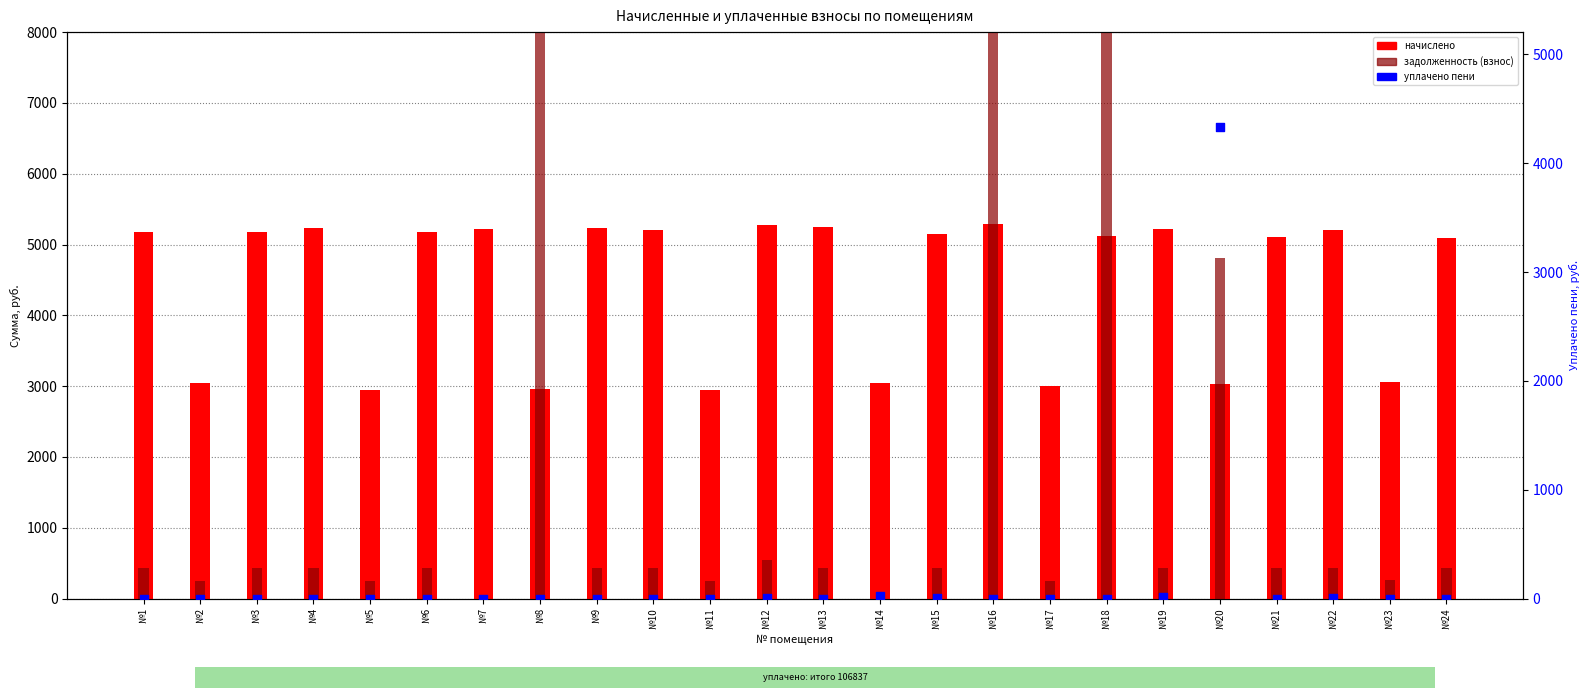

Is the value of уплачено пени at №19 greater than the value of начислено at №16?

No